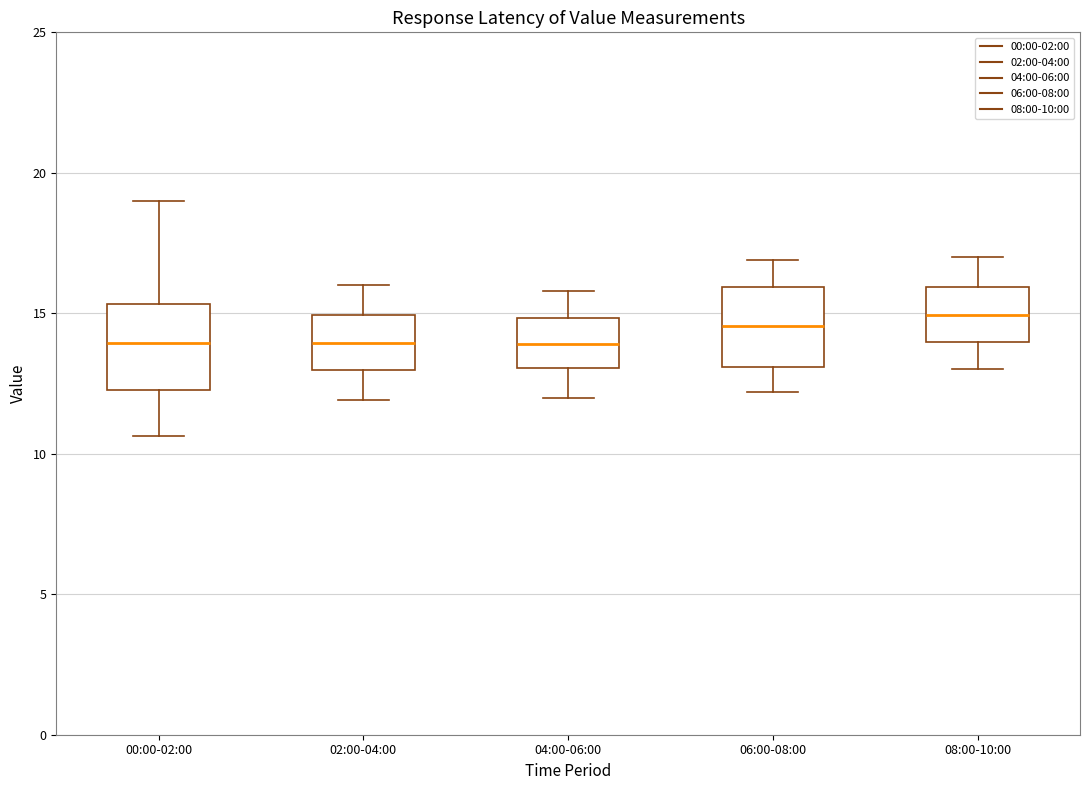

Where does the lower whisker of the box for 02:00-04:00 end on the y-axis? The values are not printed on the chart, so give them approximately, as read against the axis.

12.0